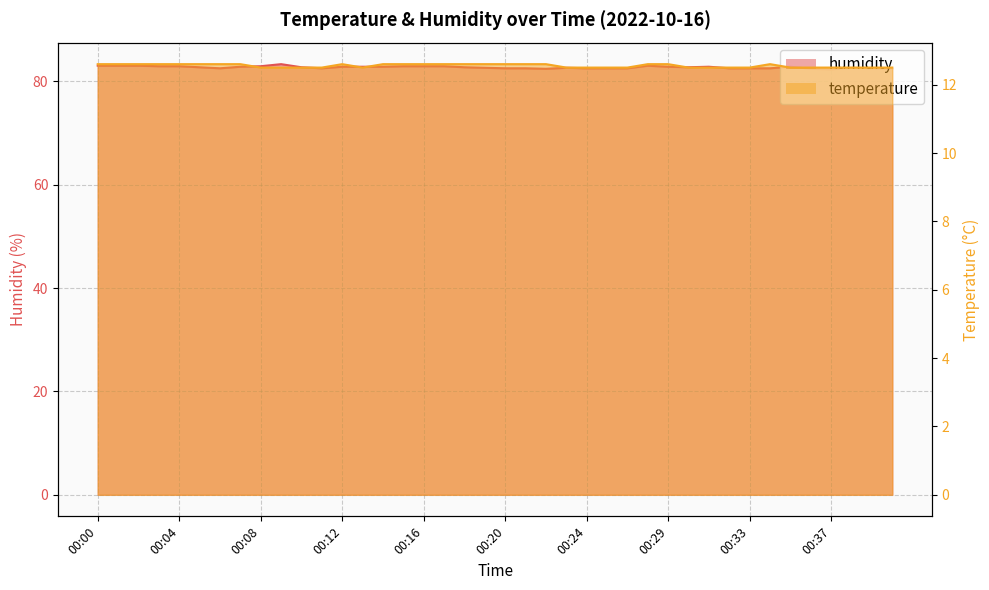

True or false: temperature and humidity cross at least once.

False